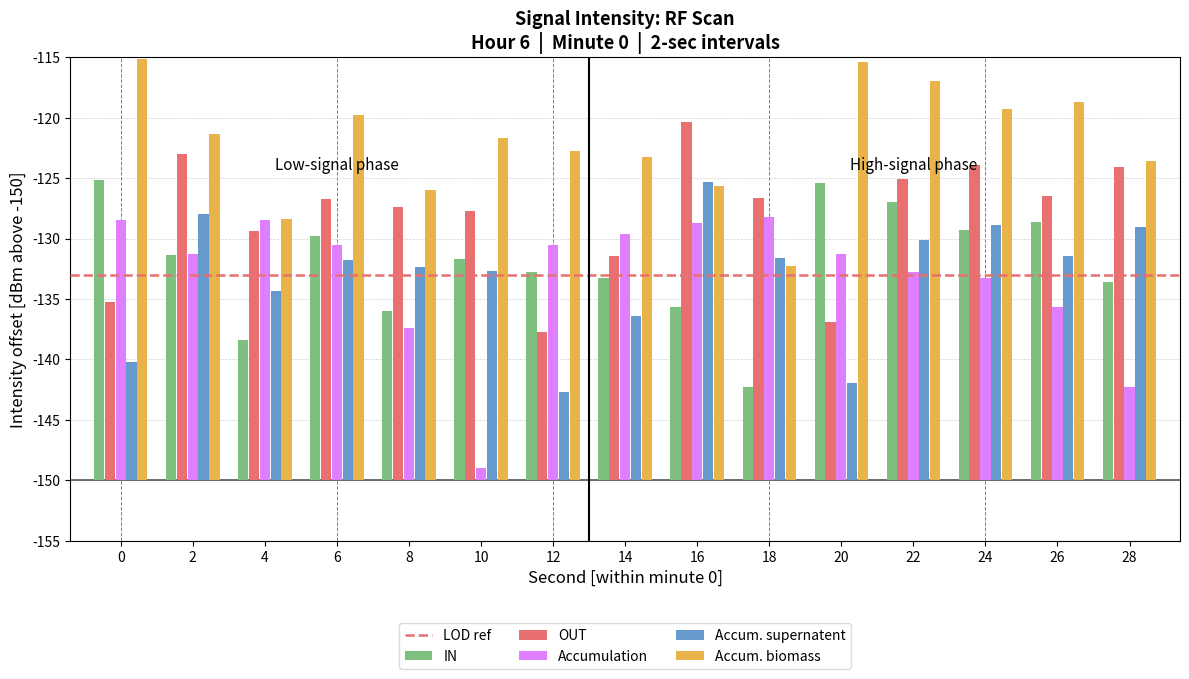

Does the chart contain any negative values?

No